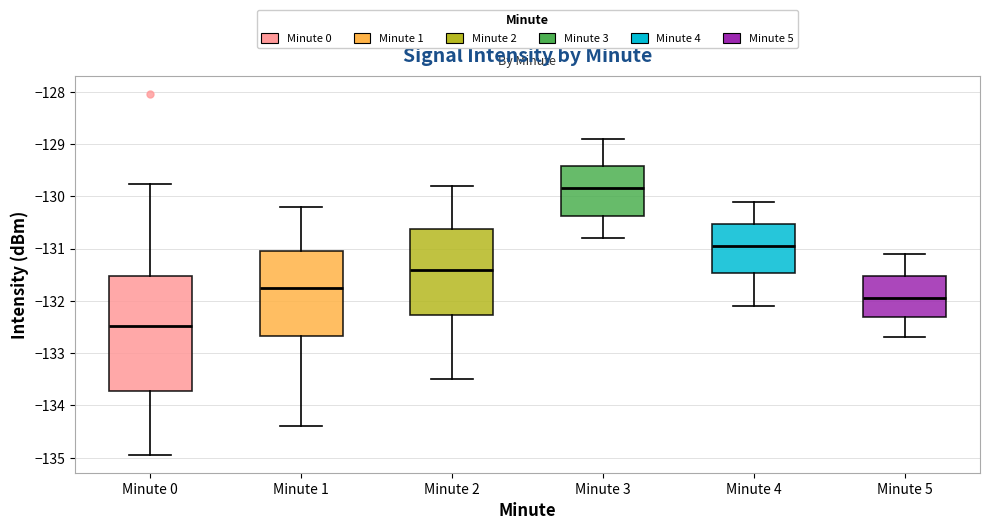

Where does the upper whisker of the box for Minute 2 end on the y-axis? The values are not printed on the chart, so give them approximately, as read against the axis.

-129.8